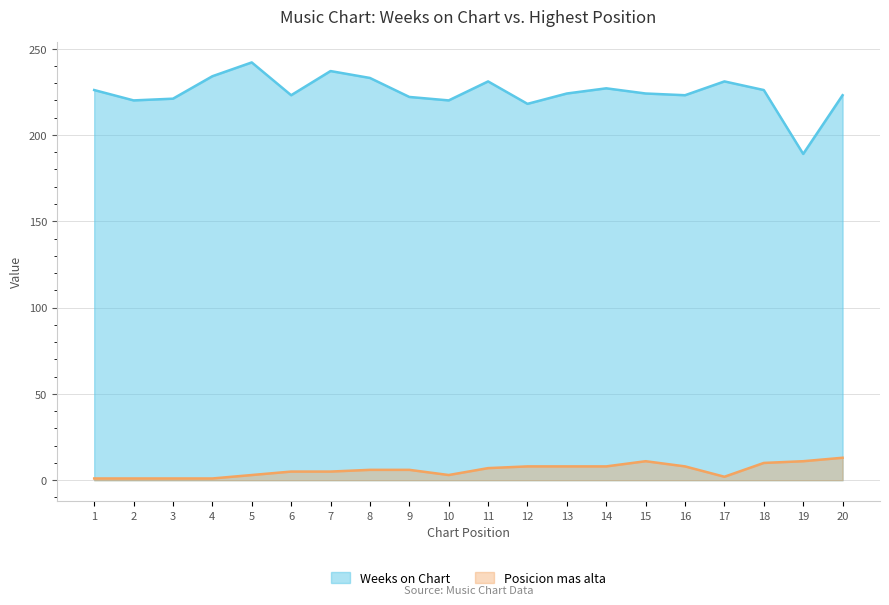

Between 16 and 20, which series saw the biggest shift?

Posicion mas alta